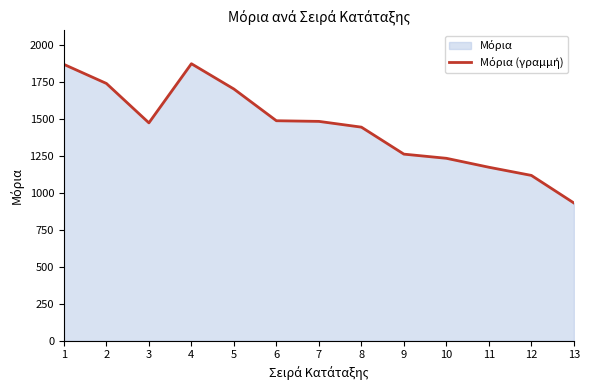

List the labels in order of value, largest first.

4, 1, 2, 5, 6, 7, 3, 8, 9, 10, 11, 12, 13